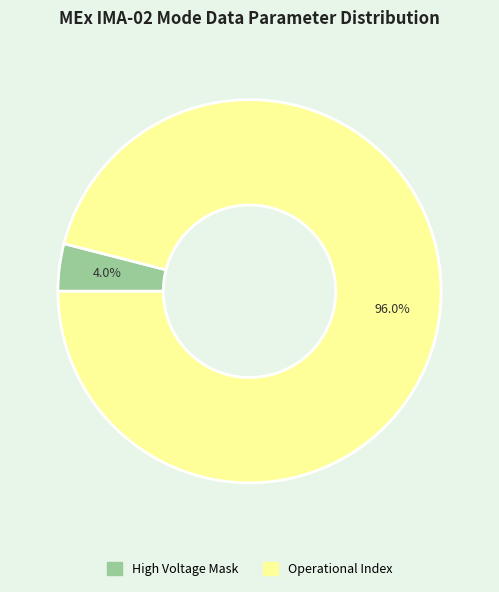

How many segments does this pie chart have?

2